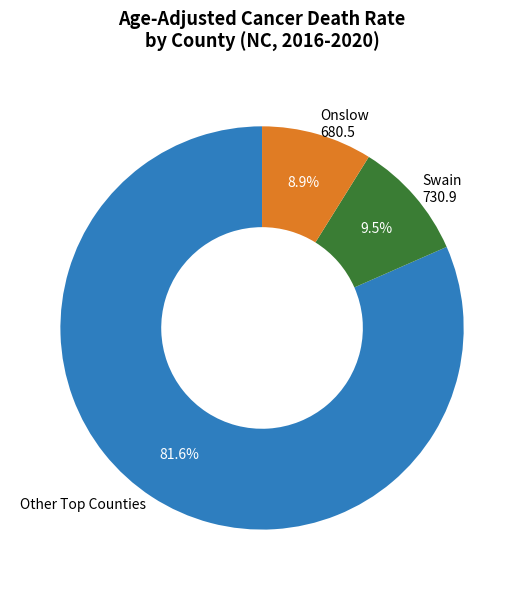

Is there any slice that represents more than half of the pie?

Yes